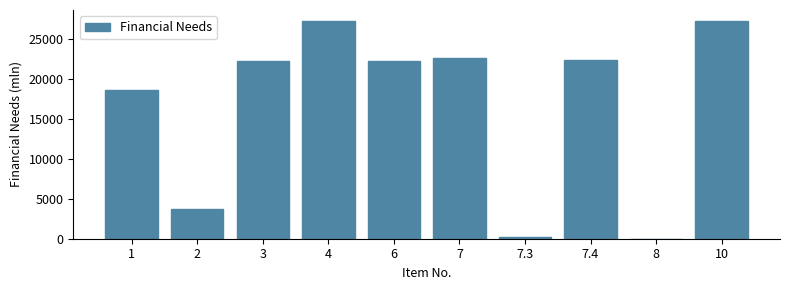

Reading left to right, what are all the values shown in this chart?

1=18543.5	2=3708.7	3=22252.2	4=27239.9	6=22252.2	7=22602.7	7.3=222.0	7.4=22380.7	8=27.2	10=27239.9